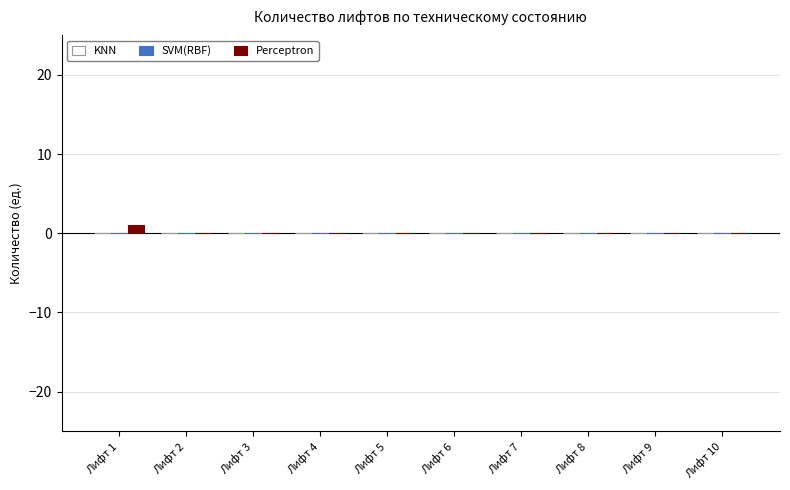

Is it true that the value at Лифт 10 is 0?

True